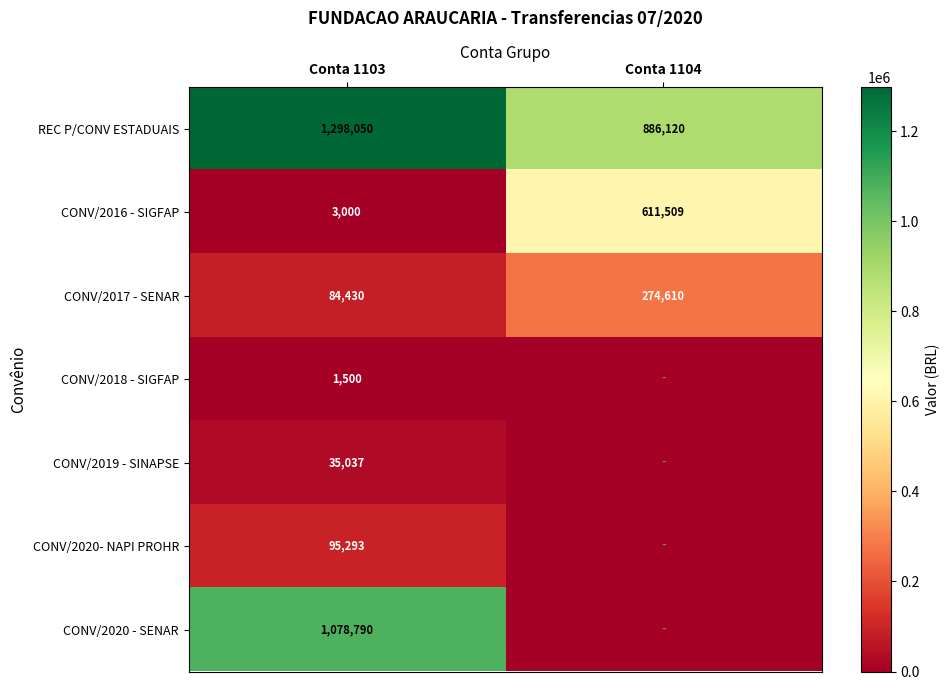

At Conta 1103, list the series in order from smallest to largest.

CONV/2018 - SIGFAP, CONV/2016 - SIGFAP, CONV/2019 - SINAPSE, CONV/2017 - SENAR, CONV/2020- NAPI PROHR, CONV/2020 - SENAR, REC P/CONV ESTADUAIS